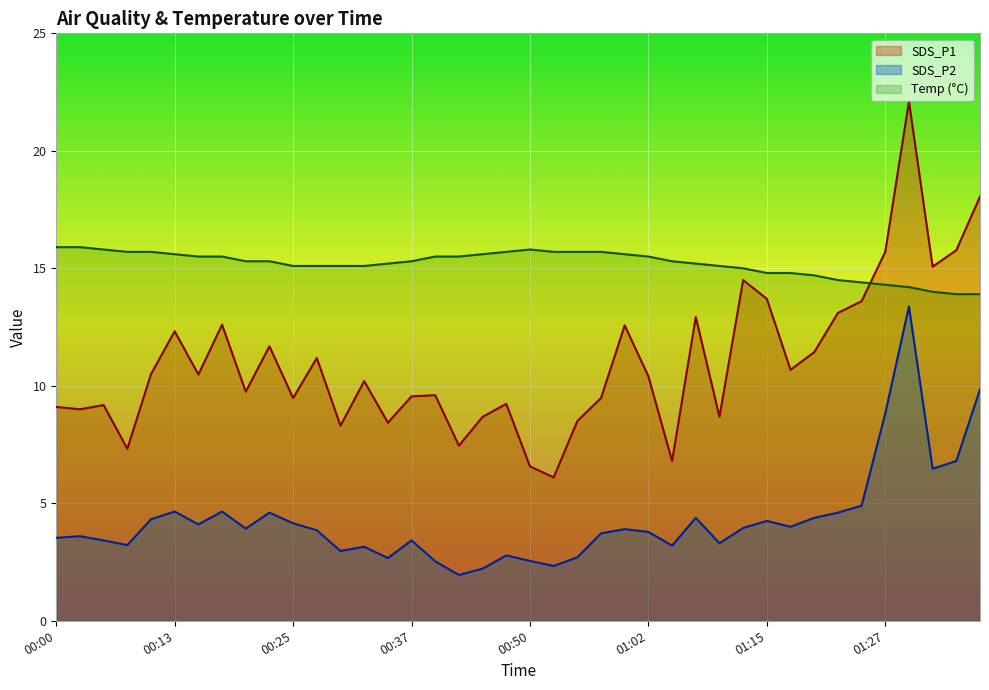

How many values in the SDS_P1 series are below 10?

19